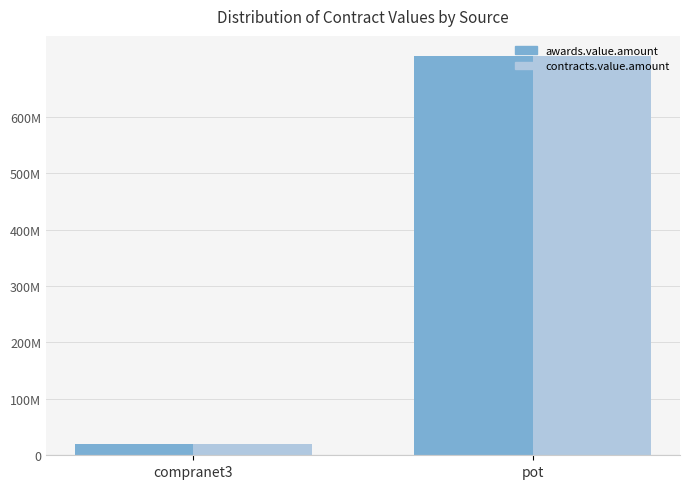

The value of contracts.value.amount at pot is 707745018.4. True or false?

True